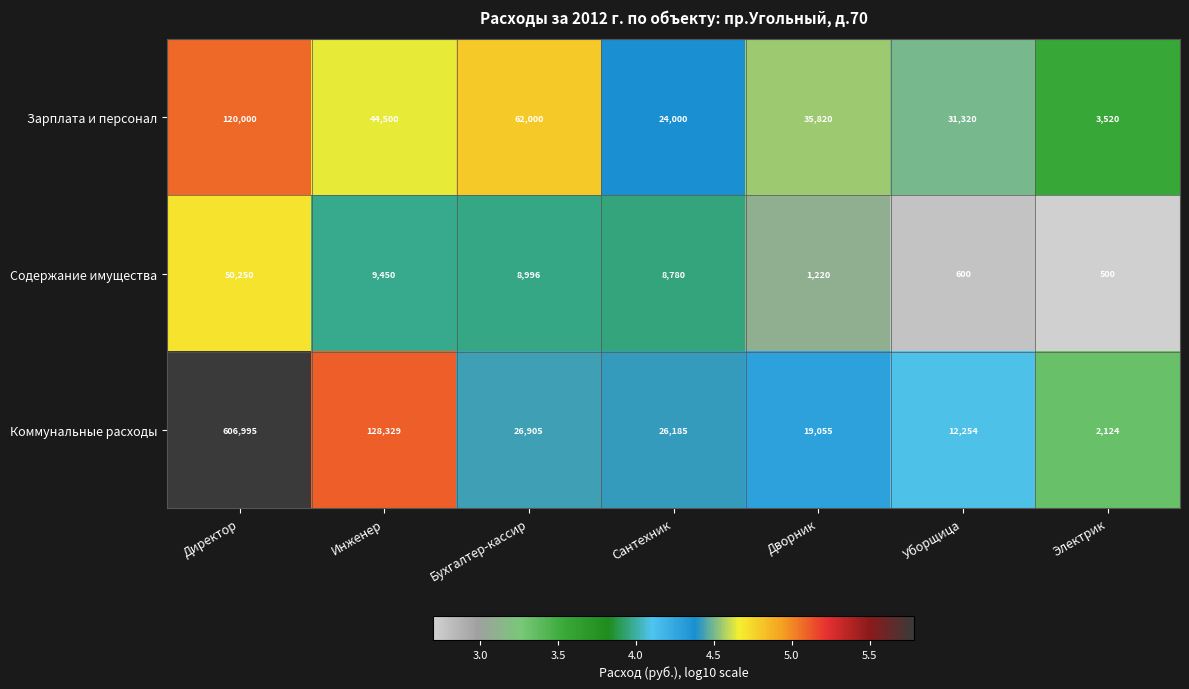

Which series has the largest total across all categories?

Коммунальные расходы